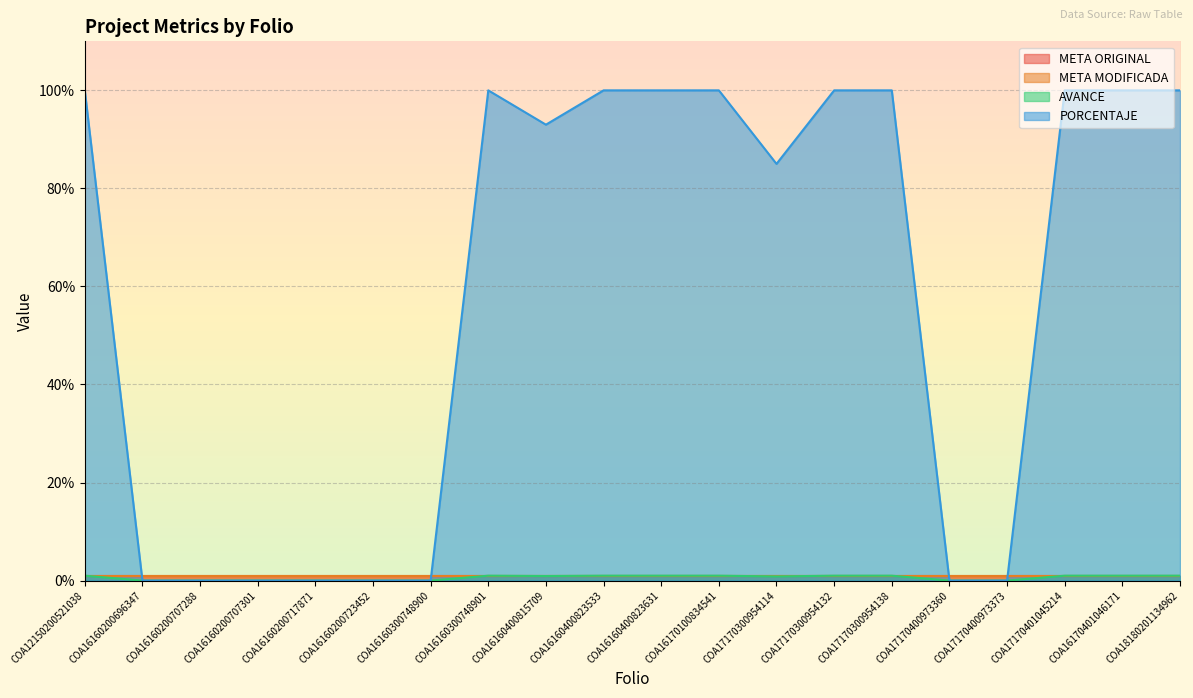

What is the difference between the highest and lowest values at COA16160300748901?

99.0